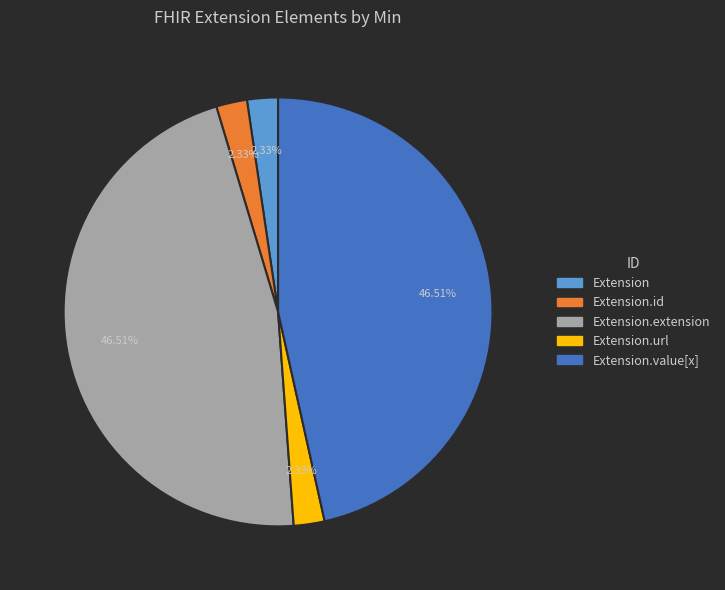

Does any single category account for the majority?

No